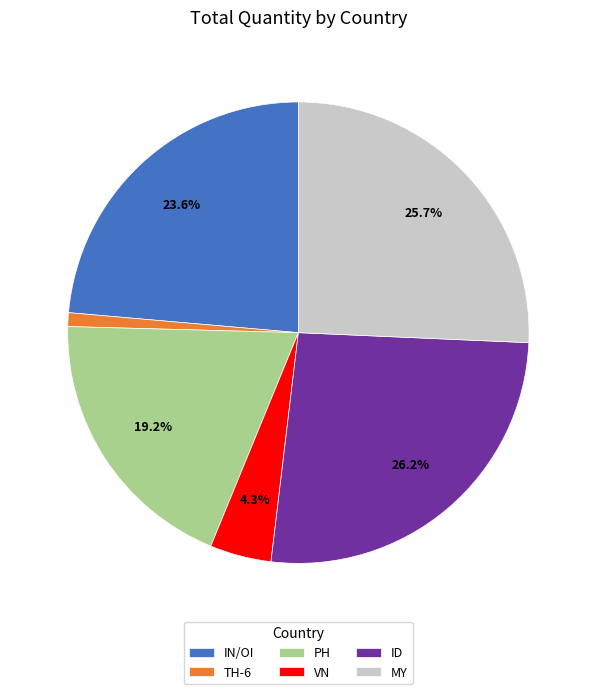

To the nearest percent, what is the difference between the TH-6 and ID slice percentages?

25%